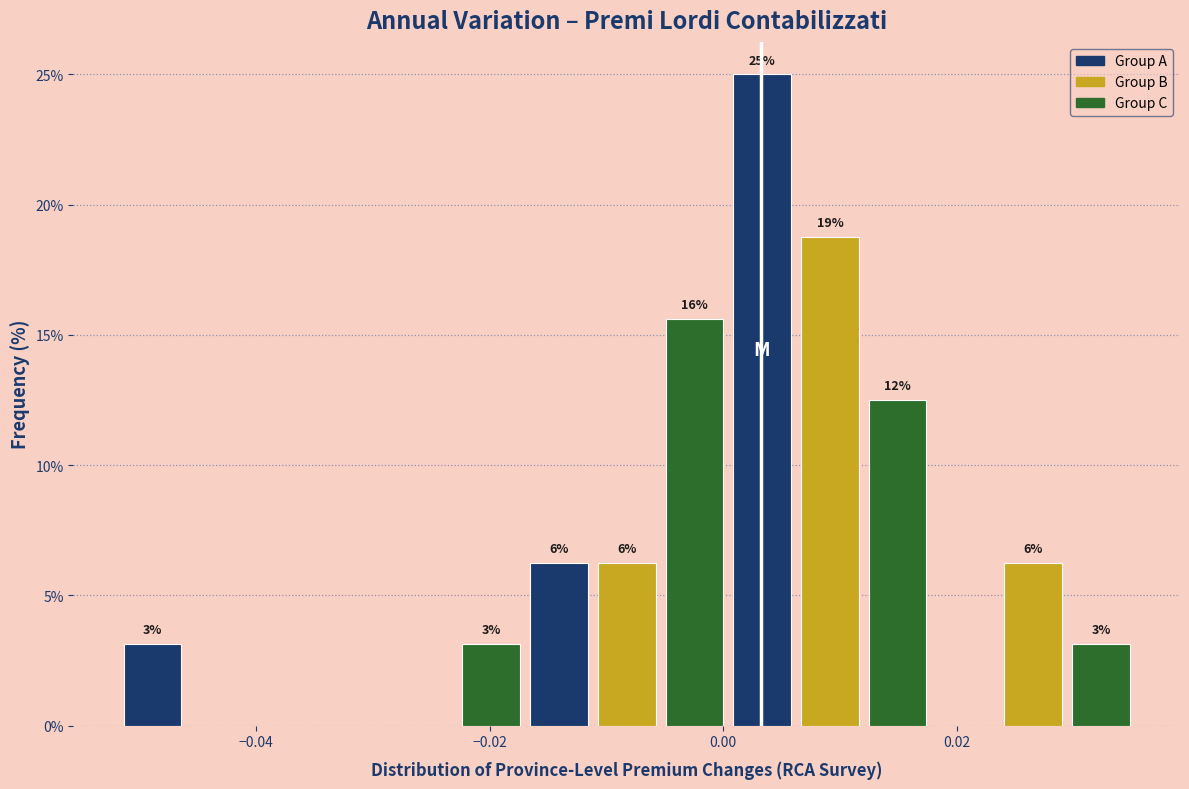

Read against the x-axis, roughly where is the centre of the tallest bar?

0.004